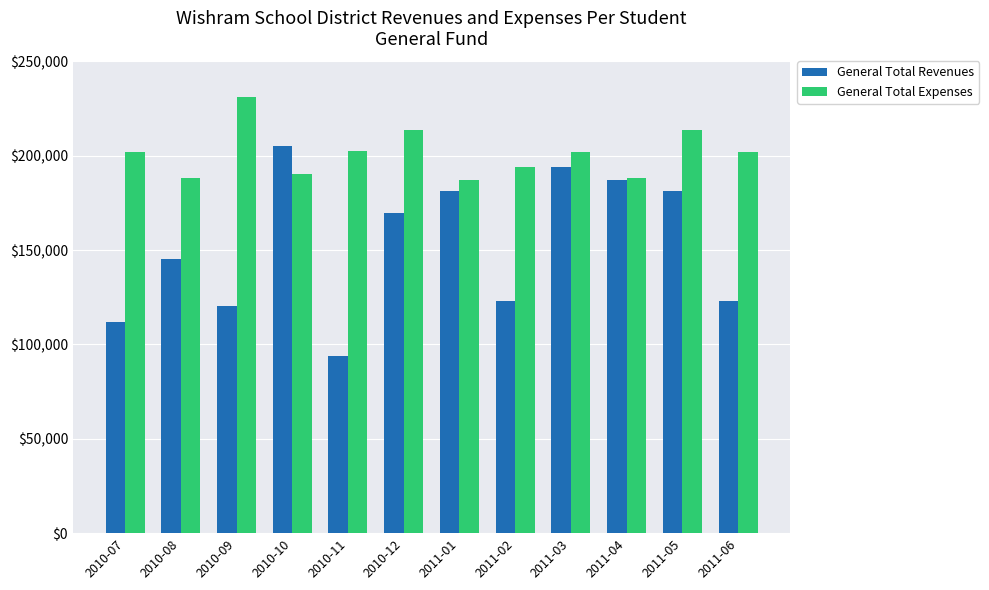

Which category has the lowest value across all series?

2010-11